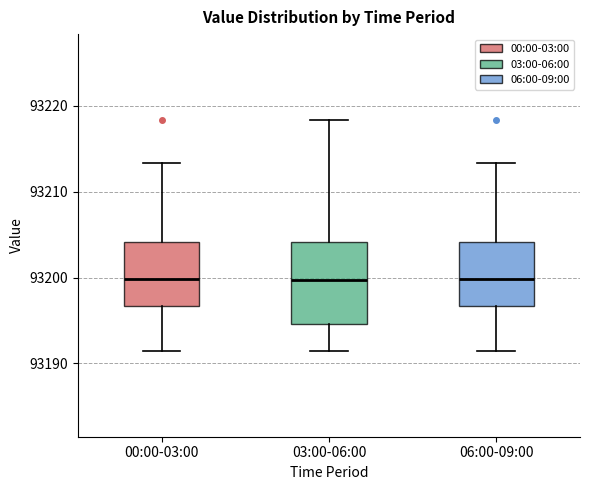

Comparing the boxes themselves (not the whiskers), which one is the tallest?

03:00-06:00